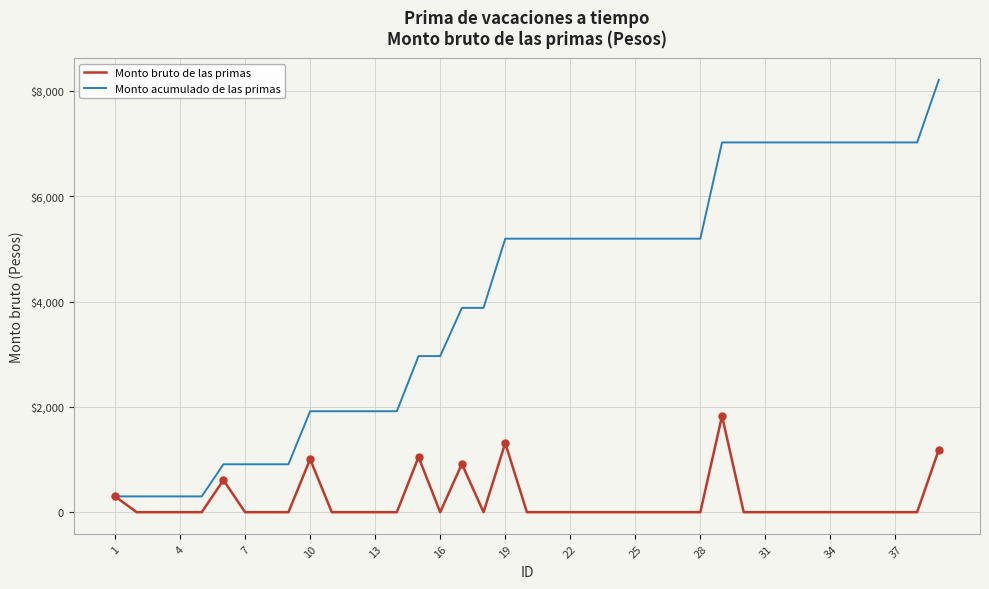

Does the chart have visible grid lines?

Yes